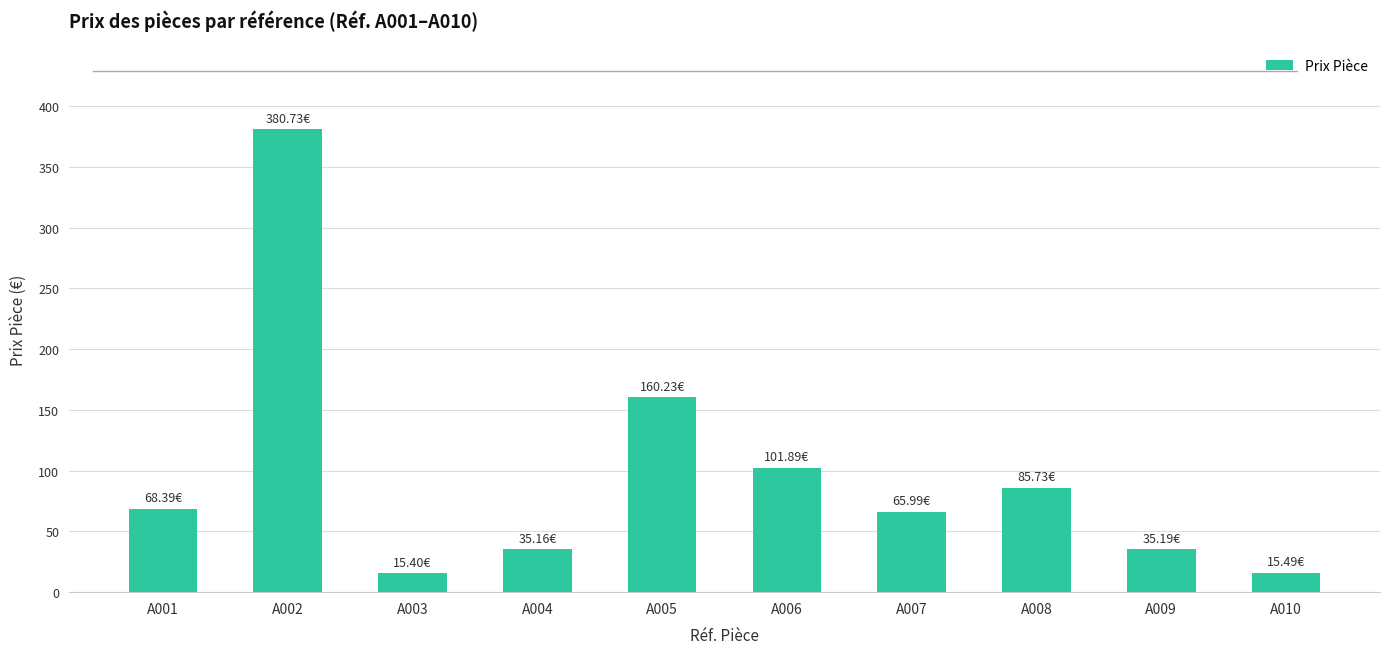

What is the difference between the values at A008 and A002?

295.0